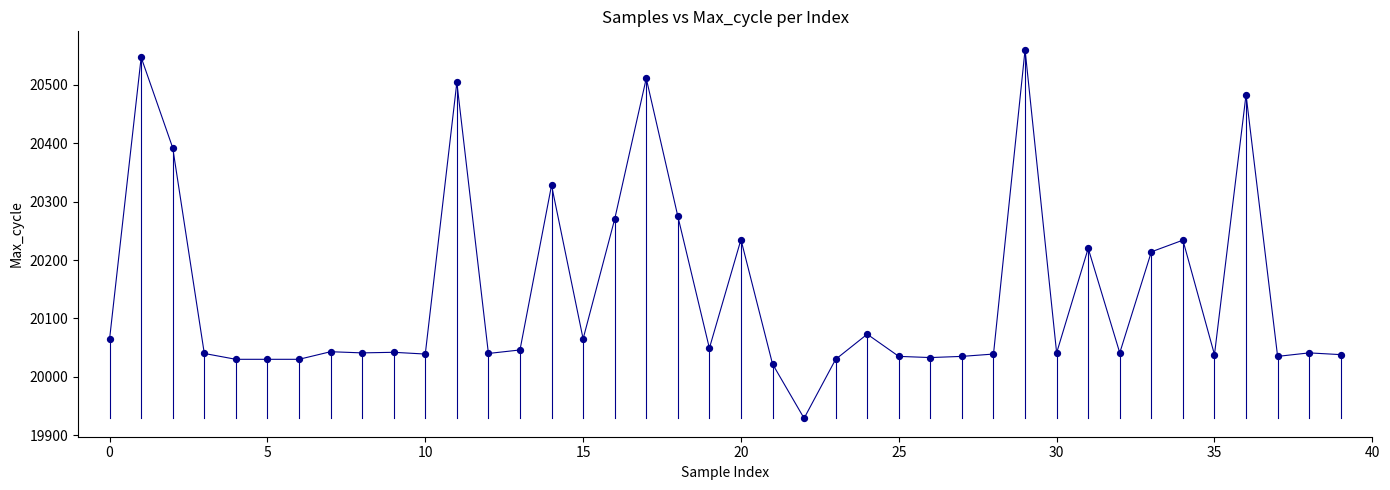

What is the difference between the maximum and minimum values?

631